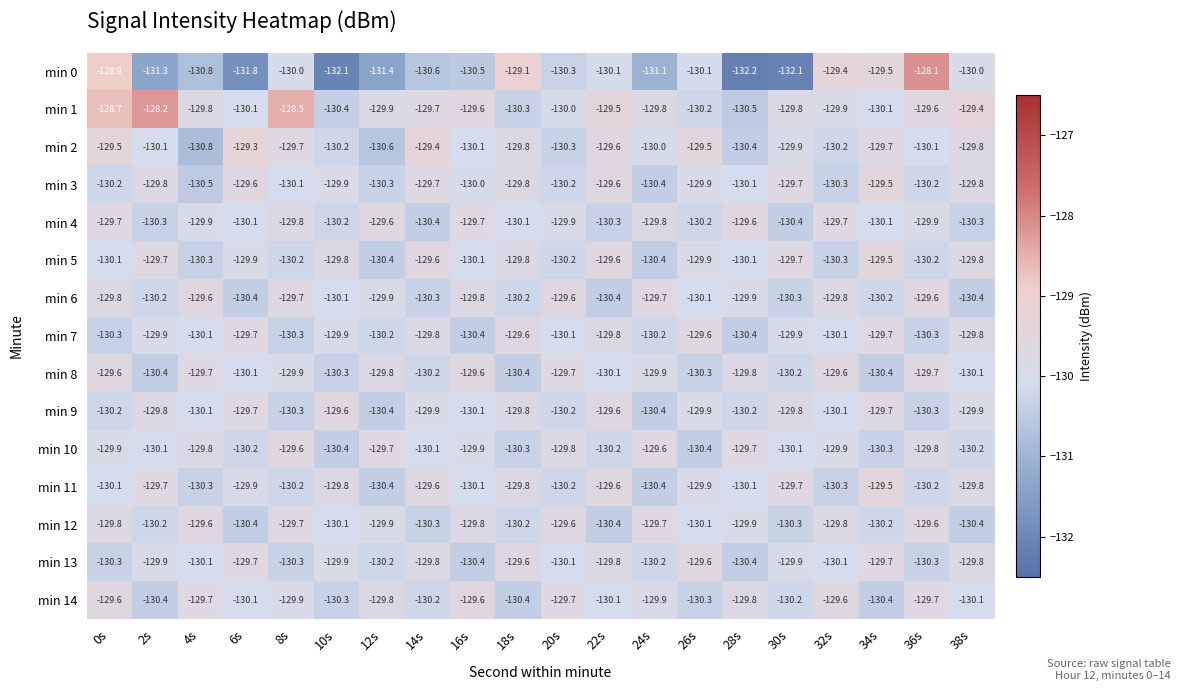

What value does the min 9 series have at 38s?

-129.9